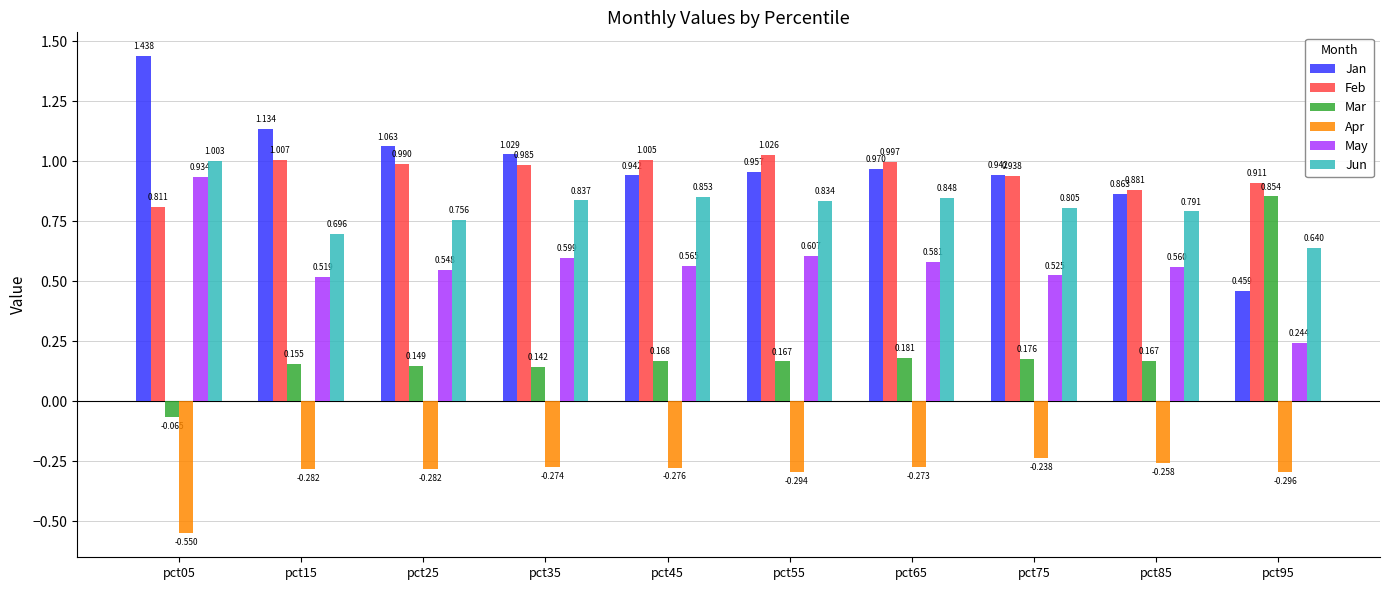

Between pct65 and pct85, which series saw the biggest shift?

Feb